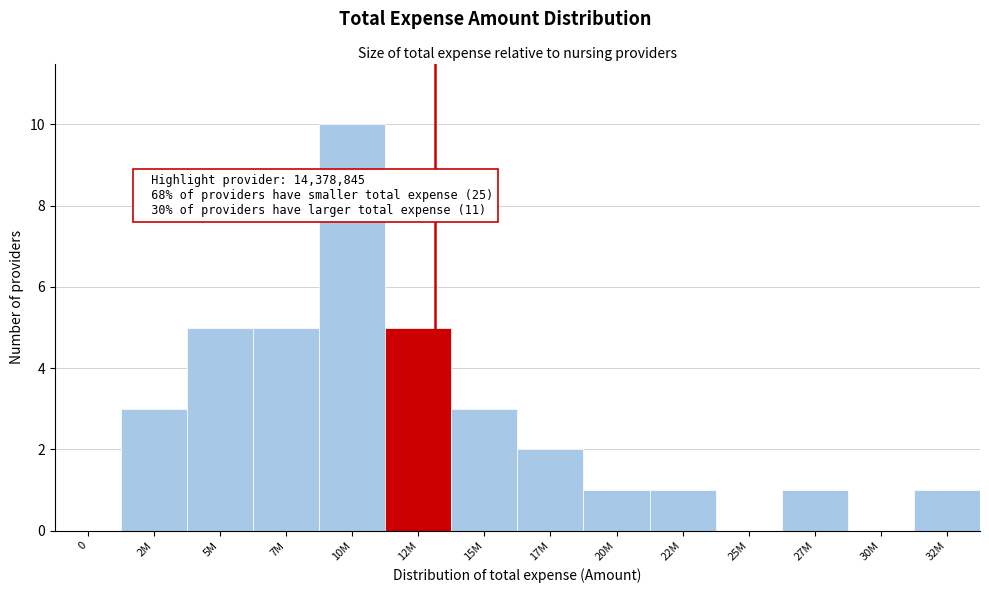

Reading right to left, extract all data points from this chart.

32M=1	30M=0	27M=1	25M=0	22M=1	20M=1	17M=2	15M=3	12M=5	10M=10	7M=5	5M=5	2M=3	0=0